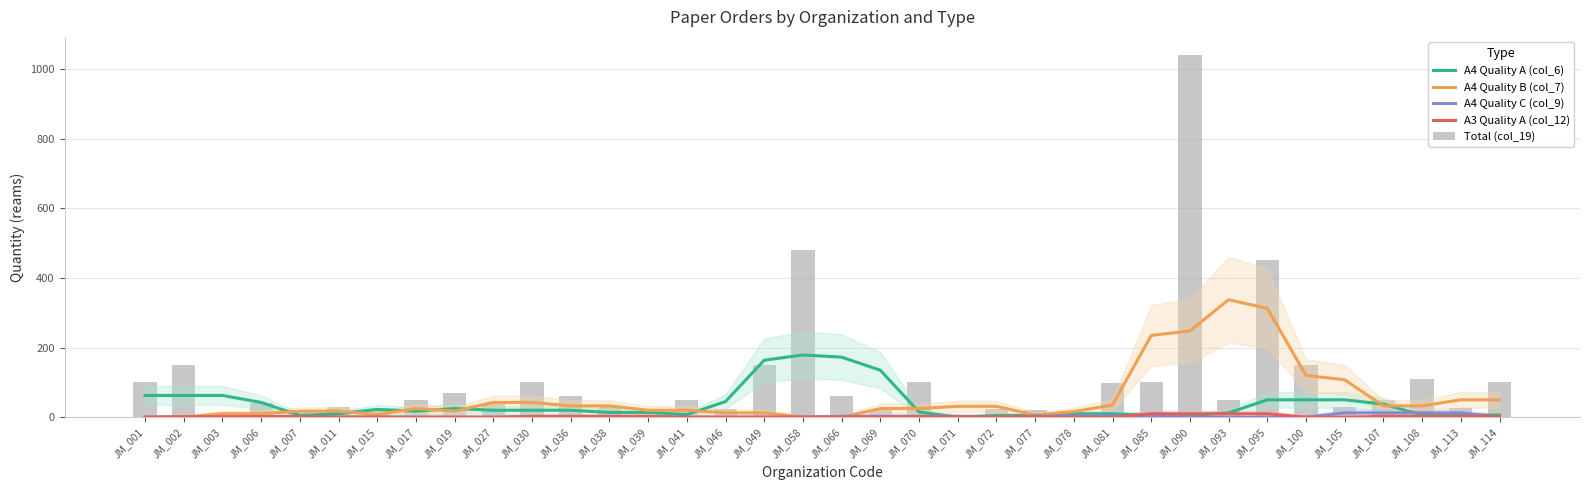

At which category is the sum across all series the highest?

JM_090